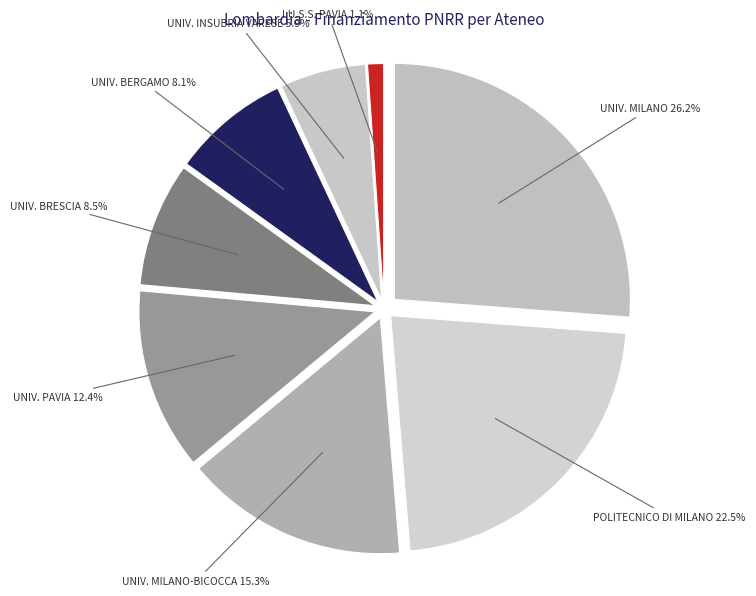

To the nearest percent, what is the average slice percentage?

12%